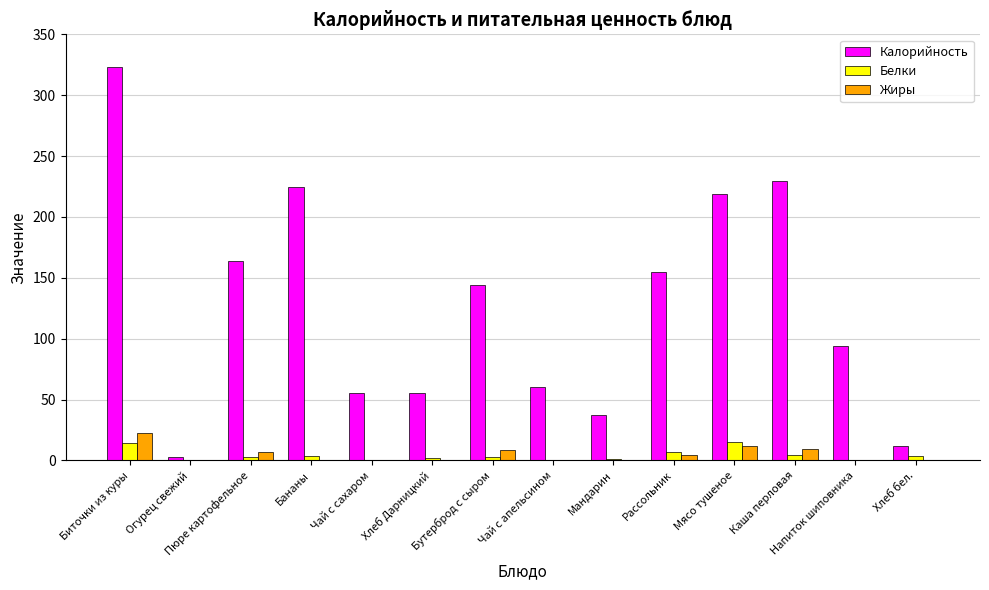

Which series has the largest total across all categories?

Калорийность